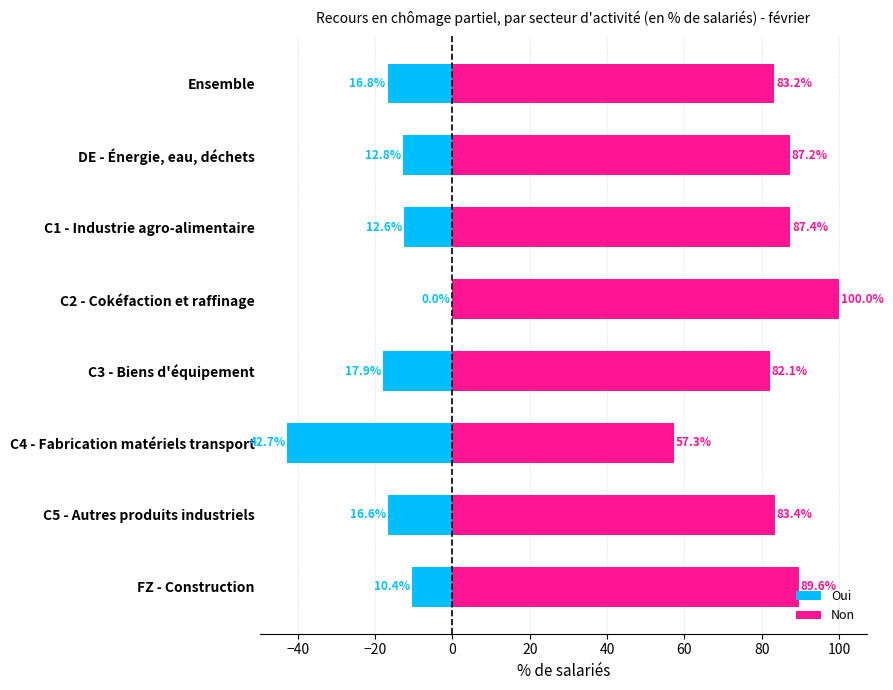

At C4 - Fabrication matériels transport, list the series in order from smallest to largest.

Oui, Non